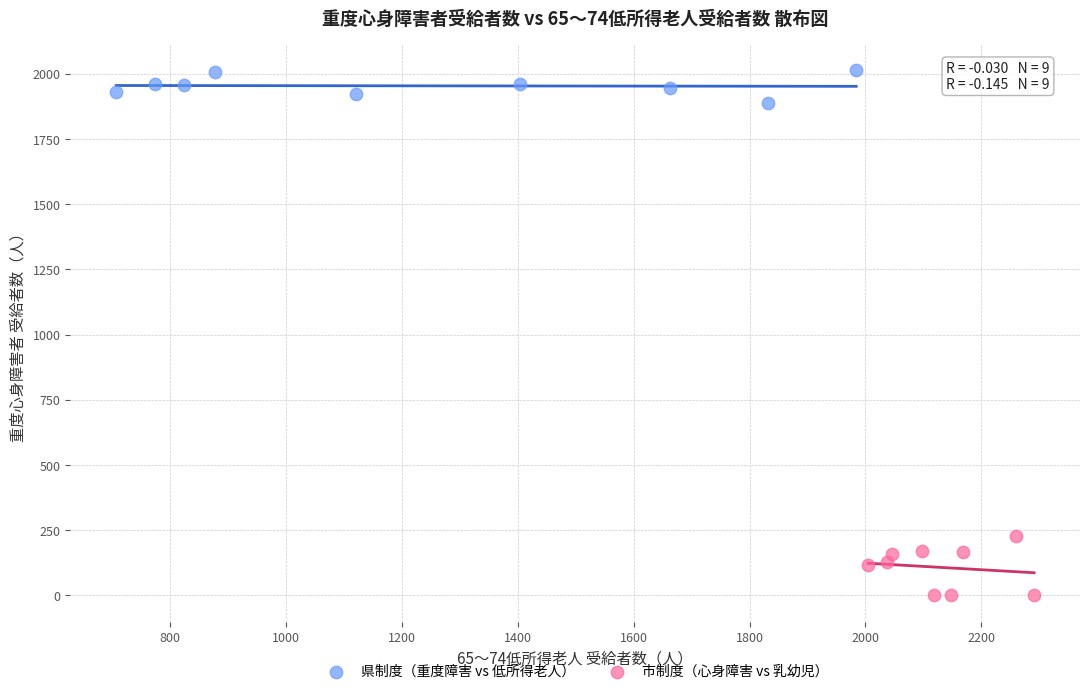

What are all the series names shown in the legend?

県制度（重度障害 vs 低所得老人）, 市制度（心身障害 vs 乳幼児）